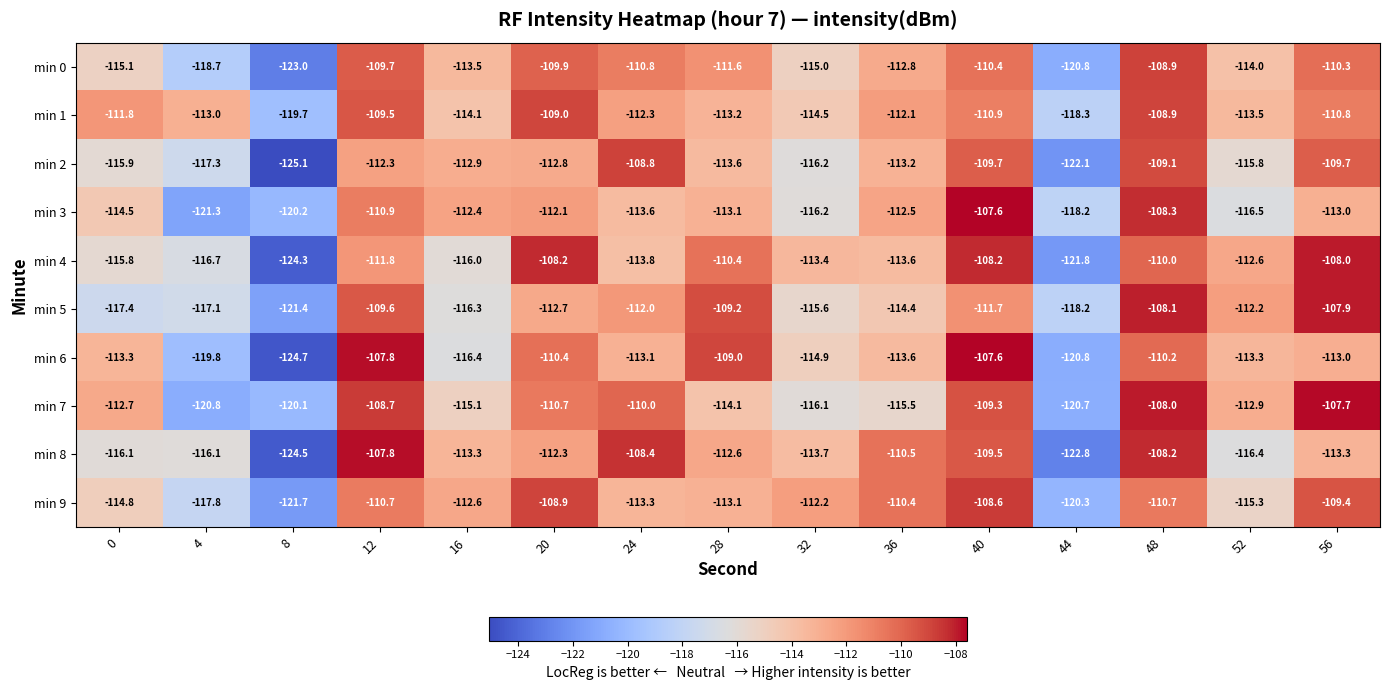

Which label corresponds to the smallest value in the chart?

8